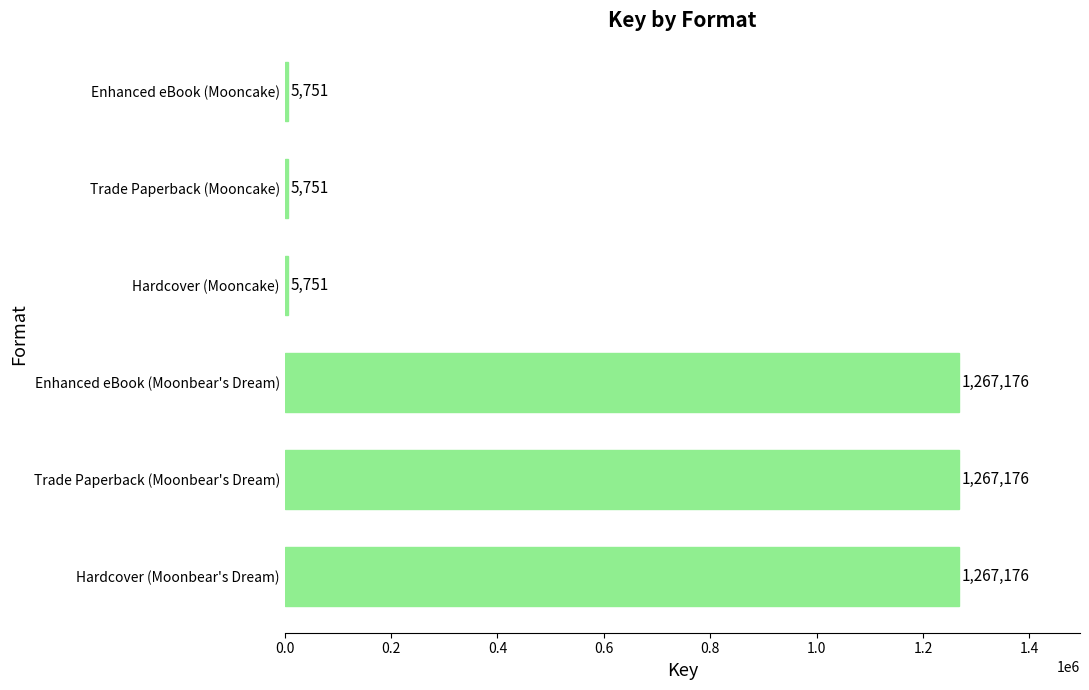

How many values are between 5751 and 1267176?

6